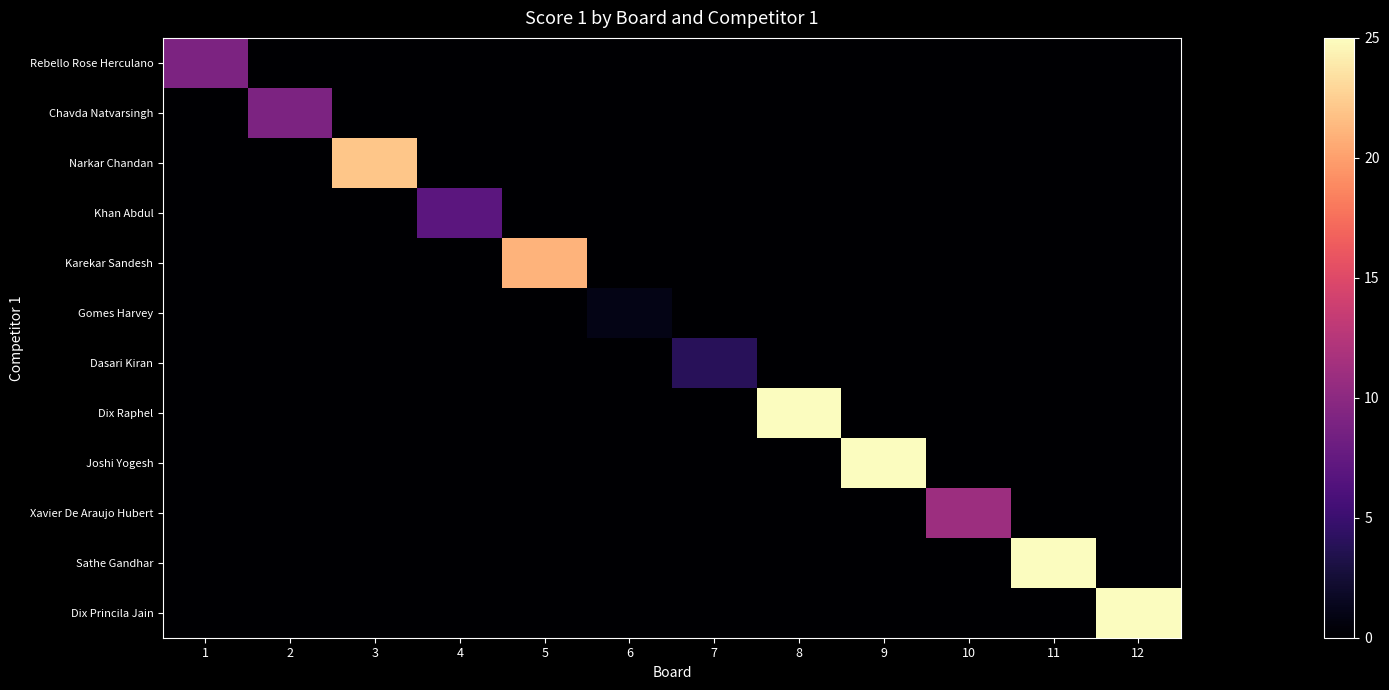

What is the total value across all series at 11?

25